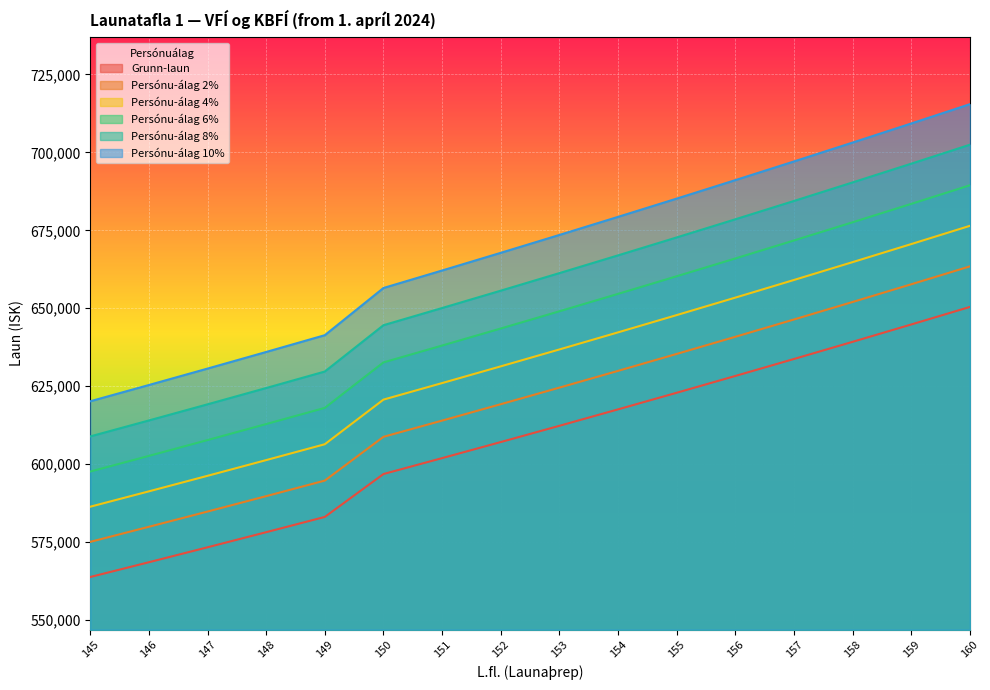

True or false: Grunn-laun and Persónu-álag 8% intersect in this chart.

False